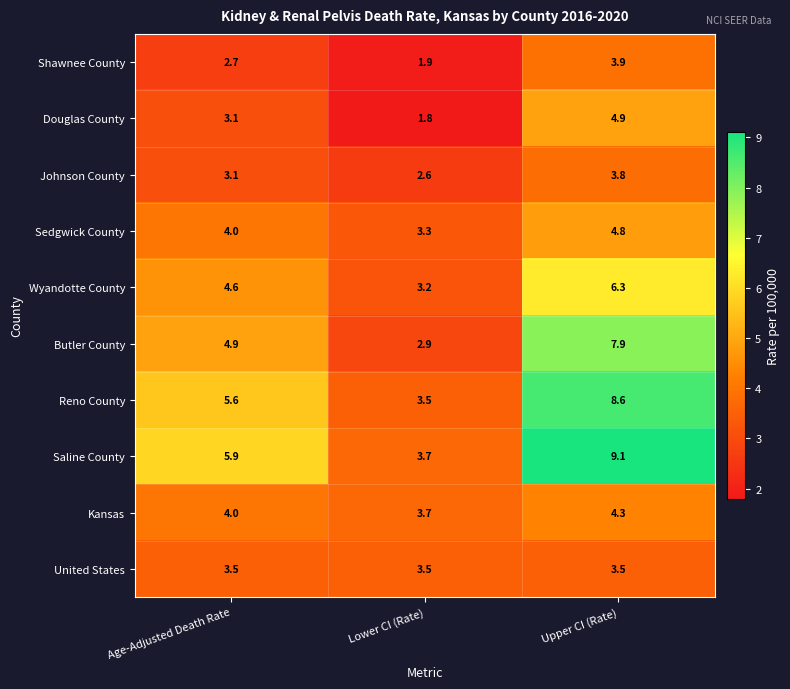

What is the total value across all series at Age-Adjusted Death Rate?

41.4